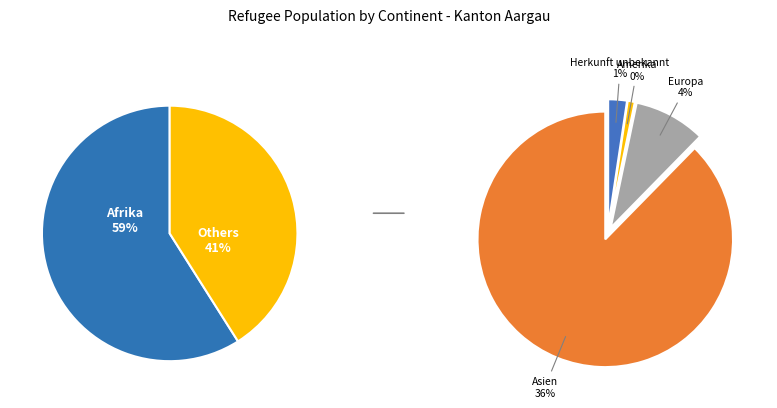

Approximately how many times larger is the value at Afrika compared to Asien?

1.6